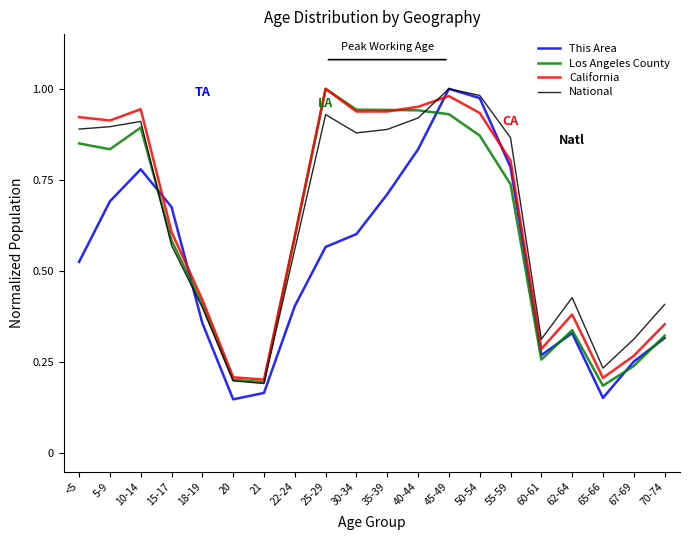

True or false: Los Angeles County has a value of 0.0 at 65-66.

False